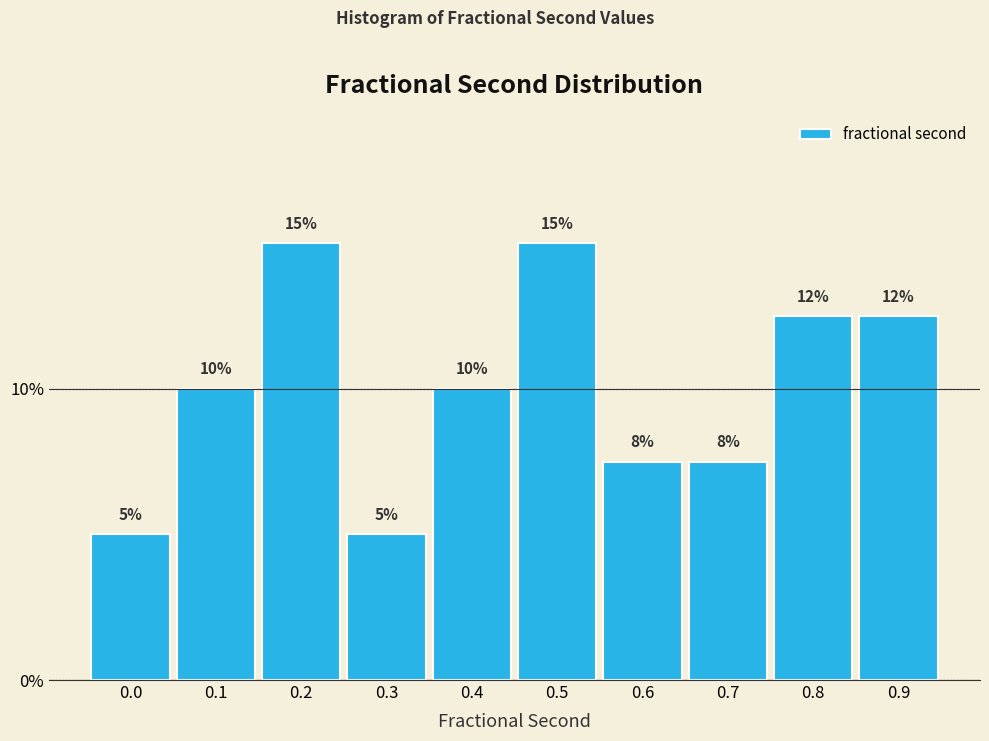

What is the value of the 2nd bar from the left?

10.0